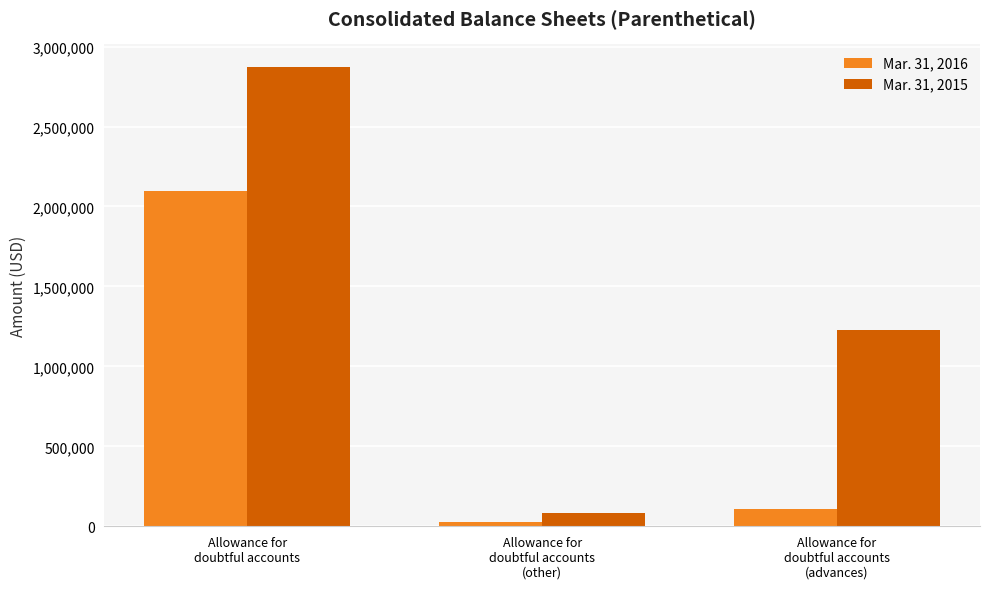

What is the label of the 2nd bar from the left?

Allowance for
doubtful accounts
(other)